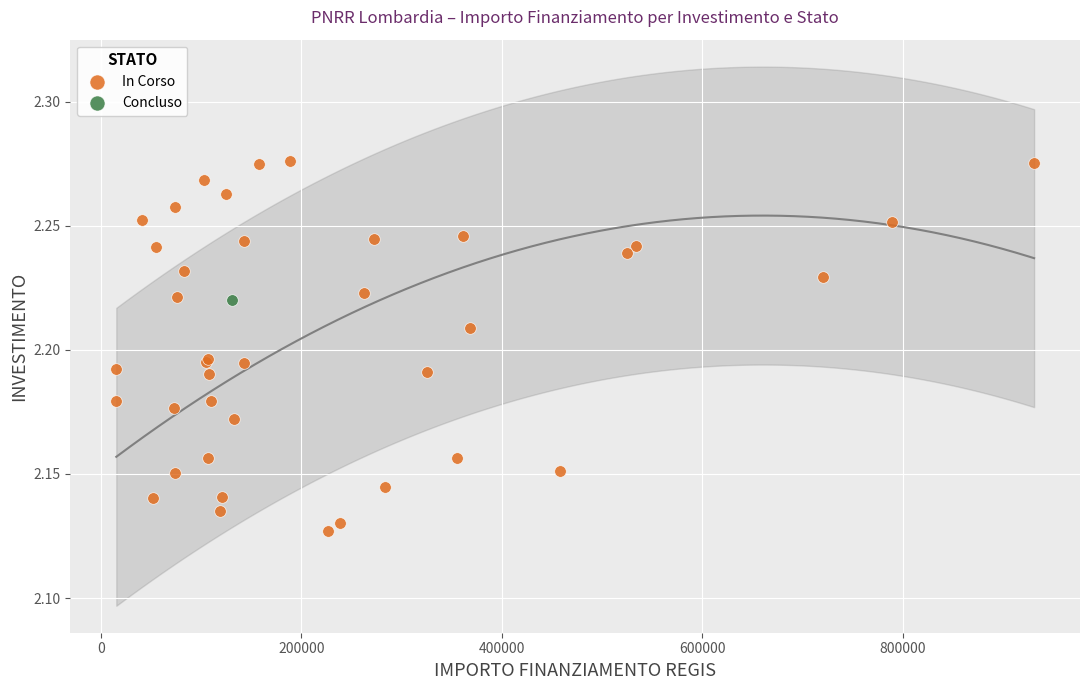

What are all the series names shown in the legend?

In Corso, Concluso